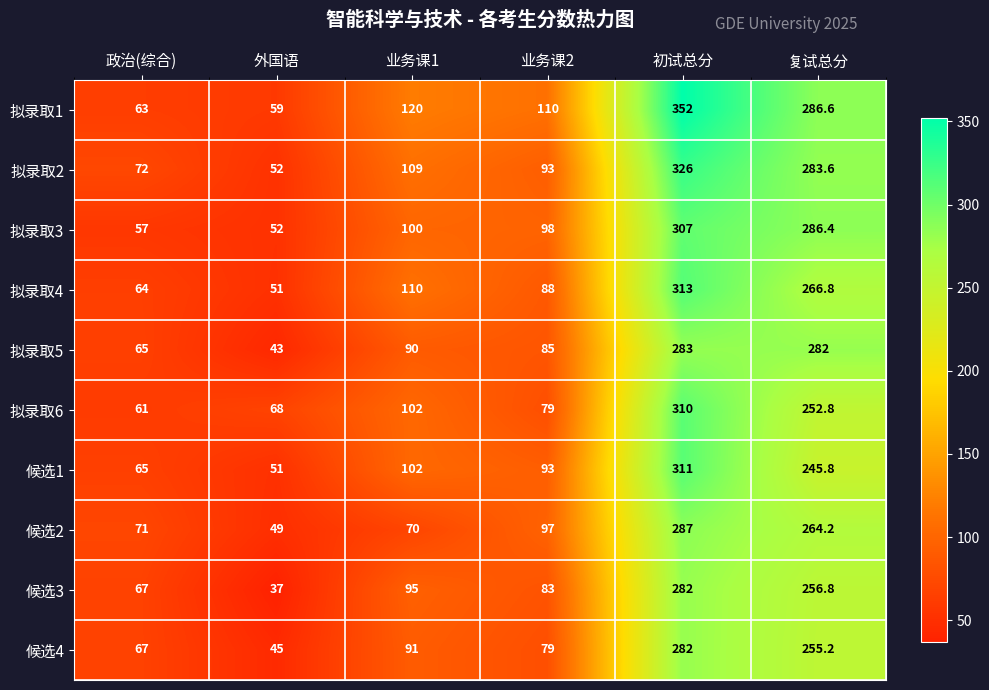

What is the difference between the maximum and minimum values in the 拟录取6 series?

249.0